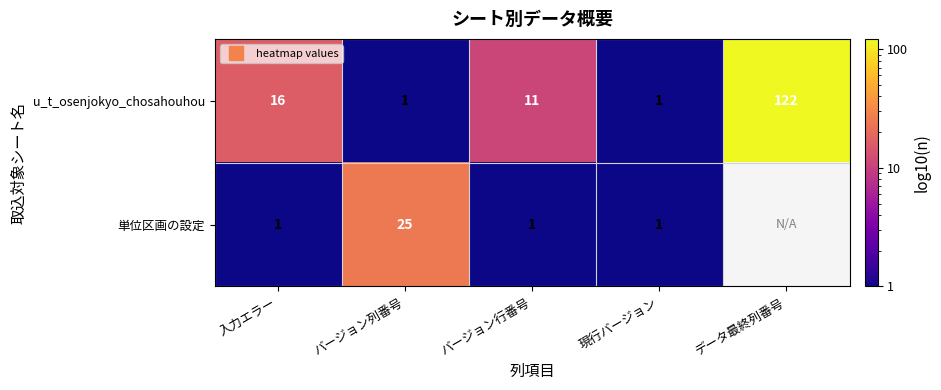

Which category has the highest value in the u_t_osenjokyo_chosahouhou series?

データ最終列番号